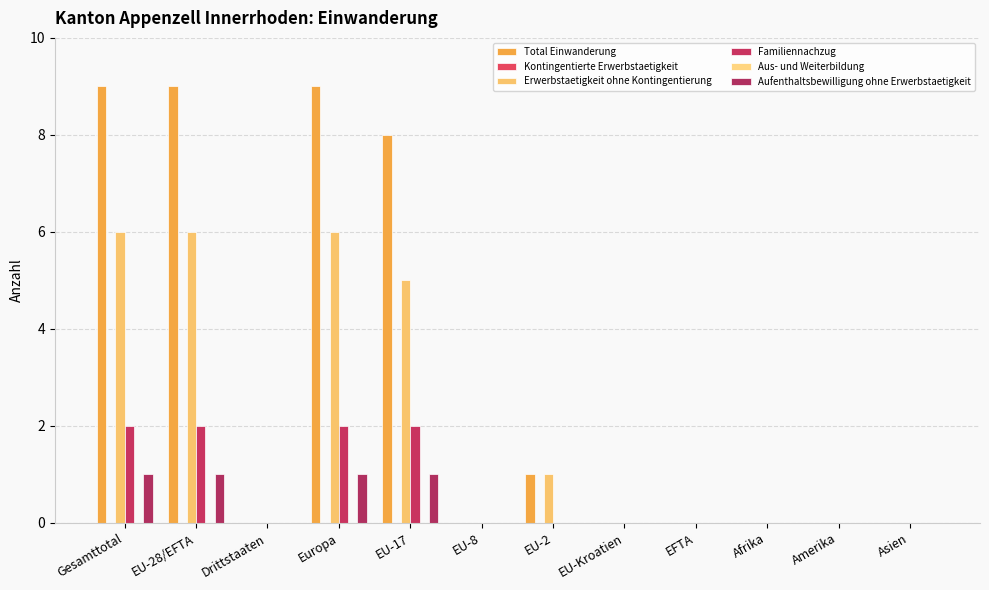

Which series has the largest total across all categories?

Total Einwanderung